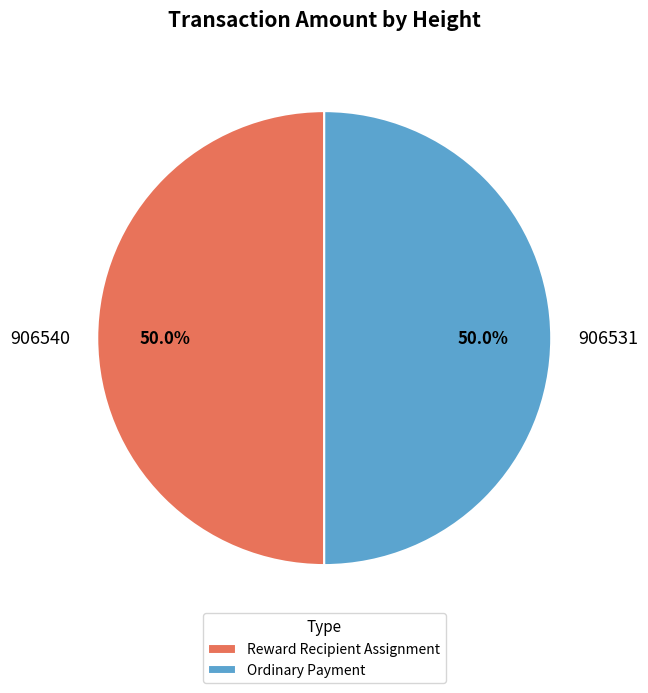

How many slices are in this pie chart?

2